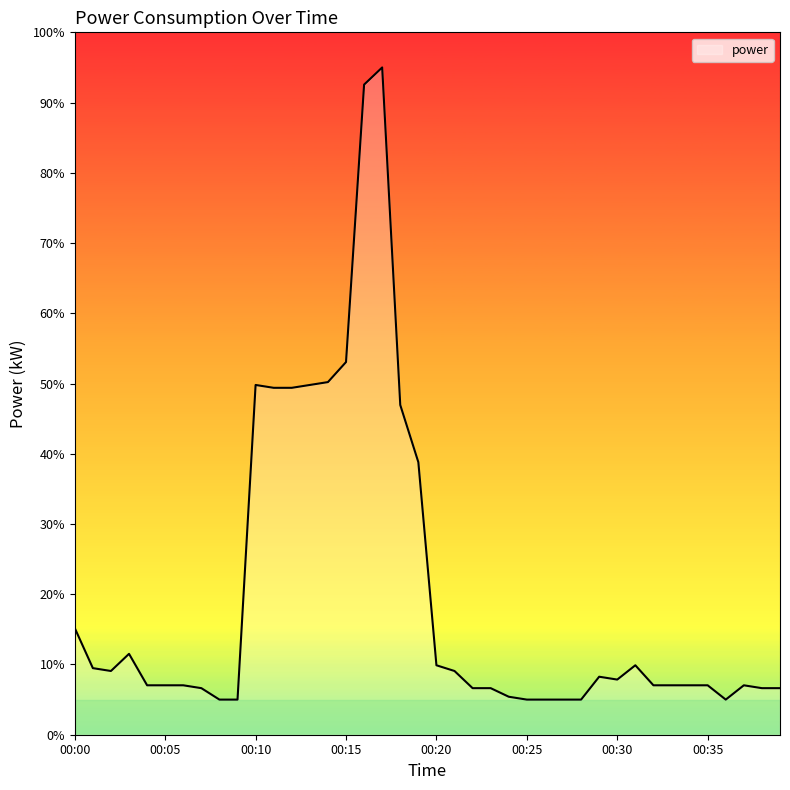

What is the difference between the maximum and minimum values?

90.0